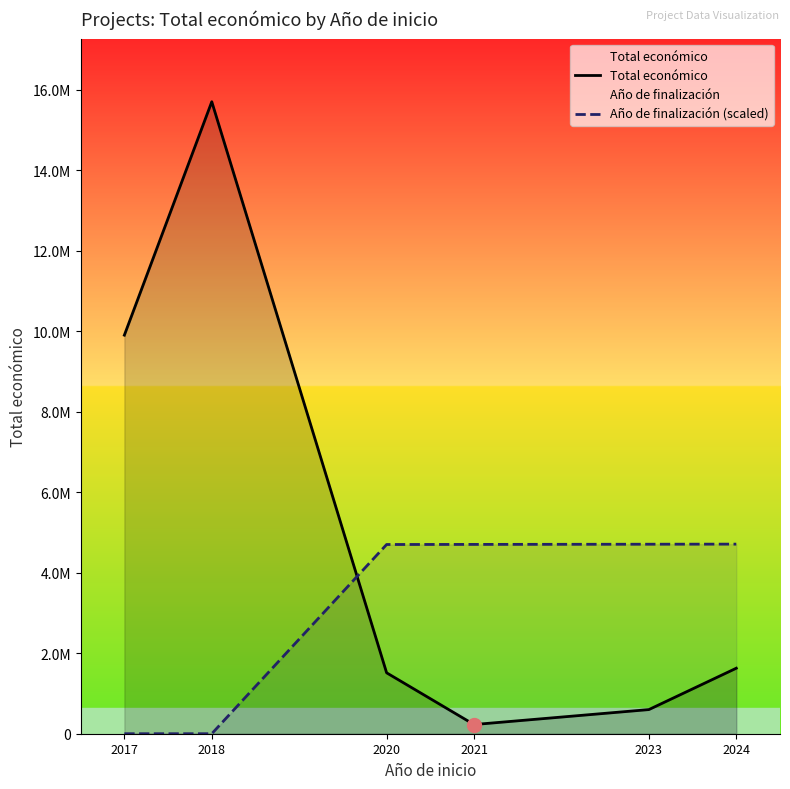

At which category is the sum across all series the highest?

2018